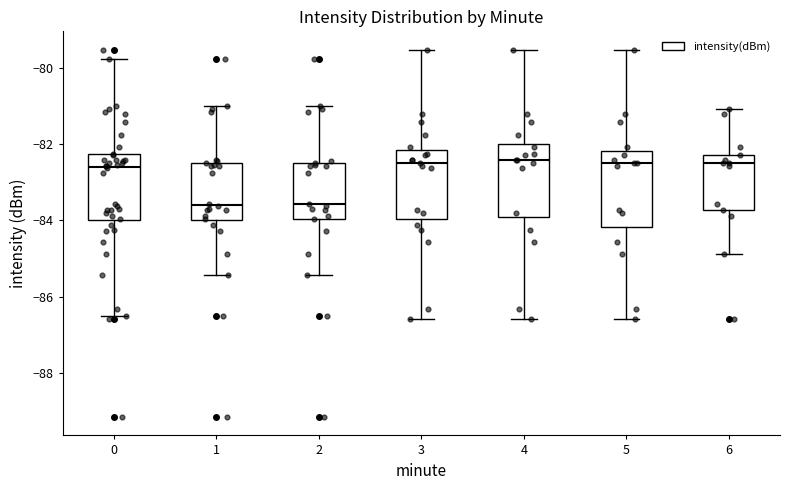

Reading left to right, read every box against the y-axis: the position of its median line, the range the box covers, and the ends of its whiskers. The values are not printed on the chart, so give them approximately, as read against the axis.

0: median -82.6, box -84.0 to -82.2, whiskers -86.4 to -79.8
1: median -83.6, box -84.0 to -82.4, whiskers -85.4 to -81.0
2: median -83.6, box -84.0 to -82.4, whiskers -85.4 to -81.0
3: median -82.4, box -84.0 to -82.2, whiskers -86.6 to -79.6
4: median -82.4, box -84.0 to -82.0, whiskers -86.6 to -79.6
5: median -82.4, box -84.2 to -82.2, whiskers -86.6 to -79.6
6: median -82.4, box -83.8 to -82.2, whiskers -84.8 to -81.0